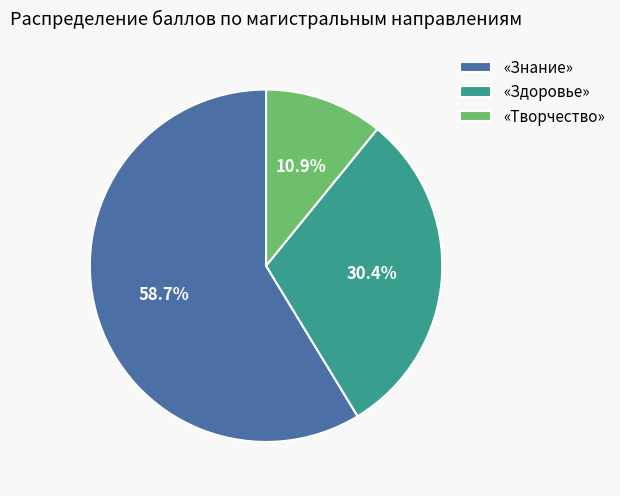

Which category has the smallest portion of the pie?

«Творчество»